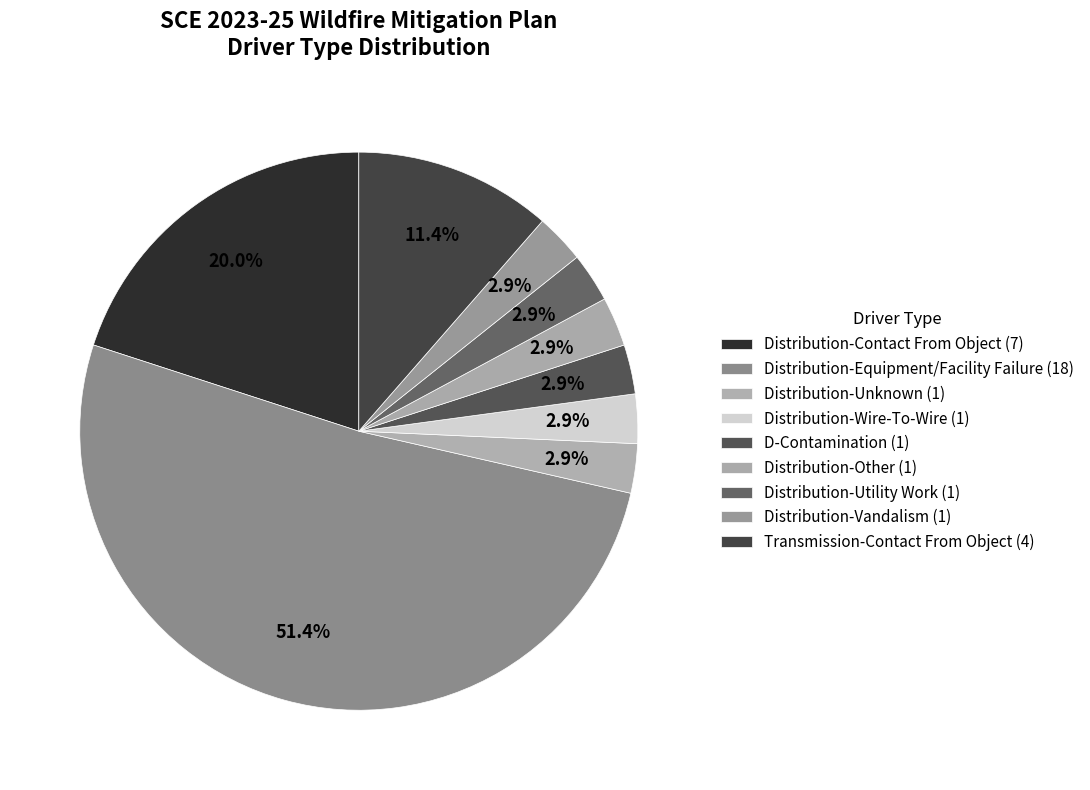

How much of the chart is everything except Distribution-Vandalism?

97.1%